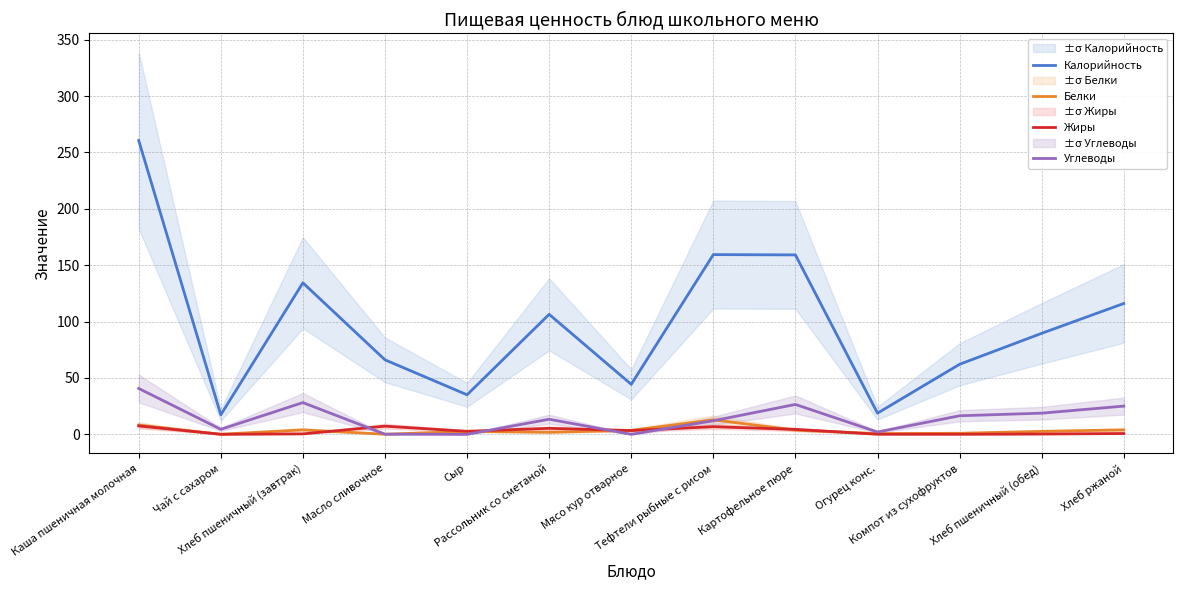

The Углеводы series shows 18.7 at Мясо кур отварное. True or false?

False